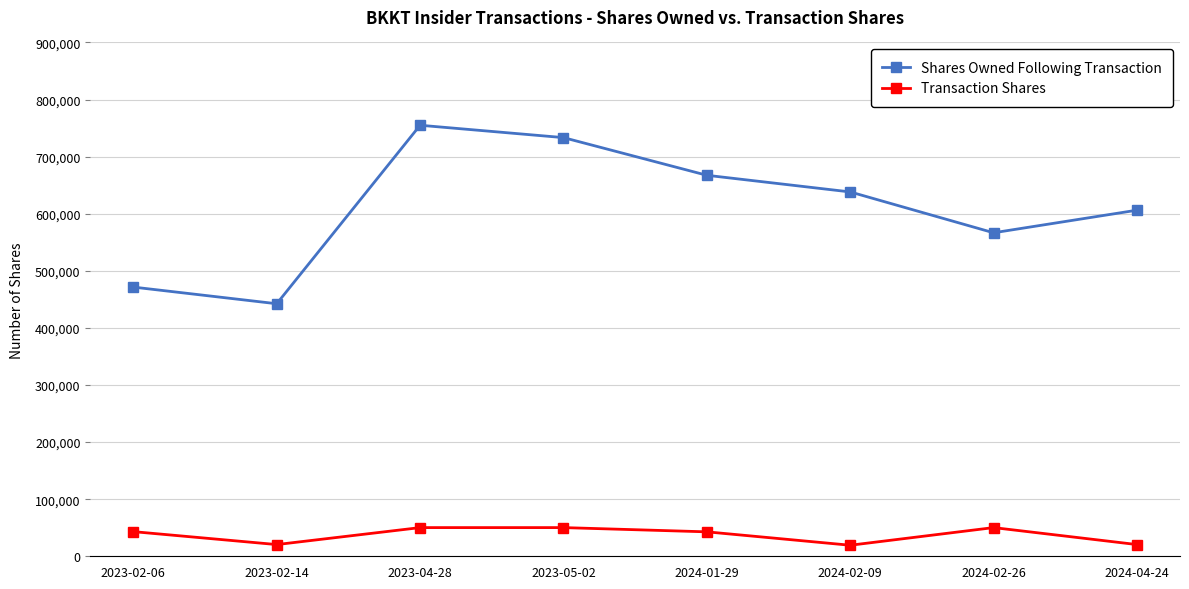

Which series has the widest spread of values?

Shares Owned Following Transaction